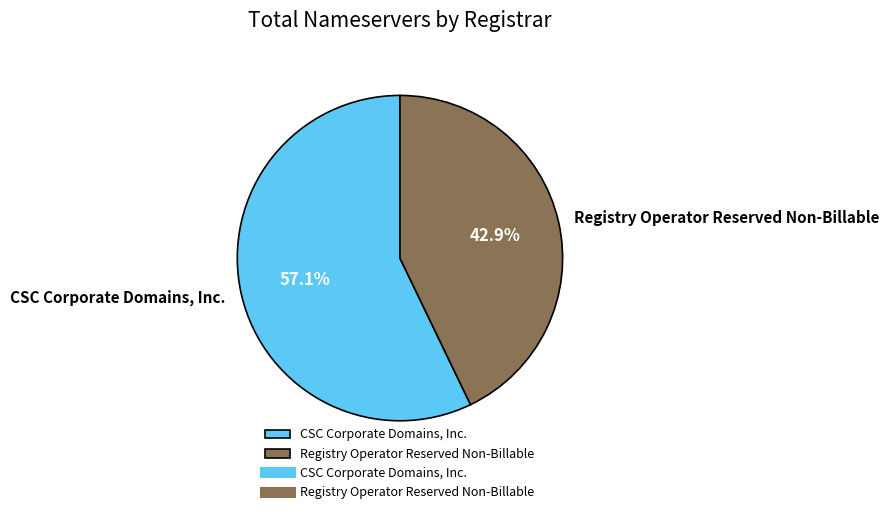

Which has a higher value, Registry Operator Reserved Non-Billable or CSC Corporate Domains, Inc.?

CSC Corporate Domains, Inc.